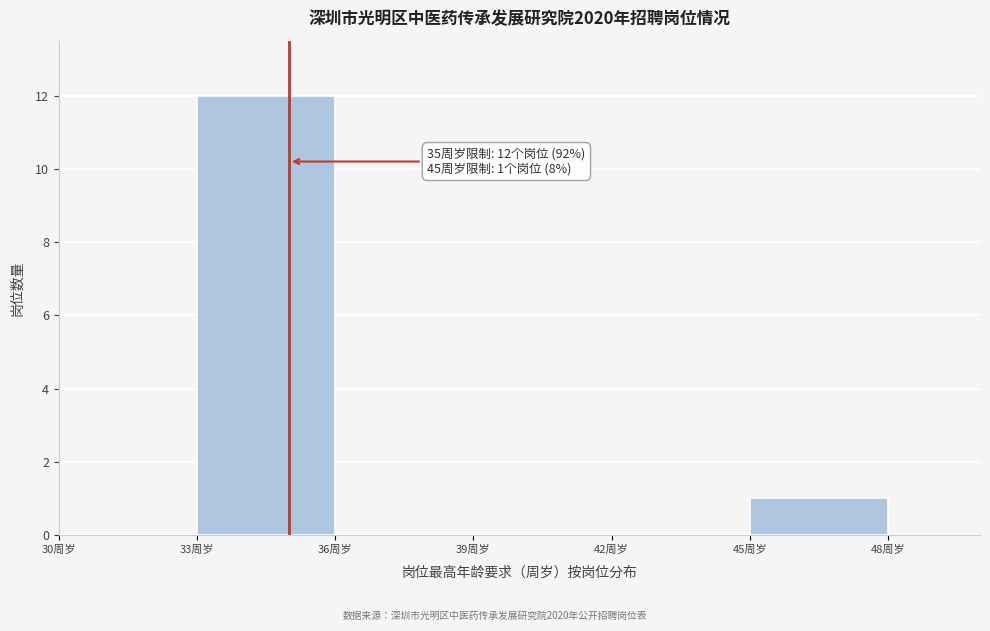

Which range on the x-axis has the tallest bar?

33 to 36